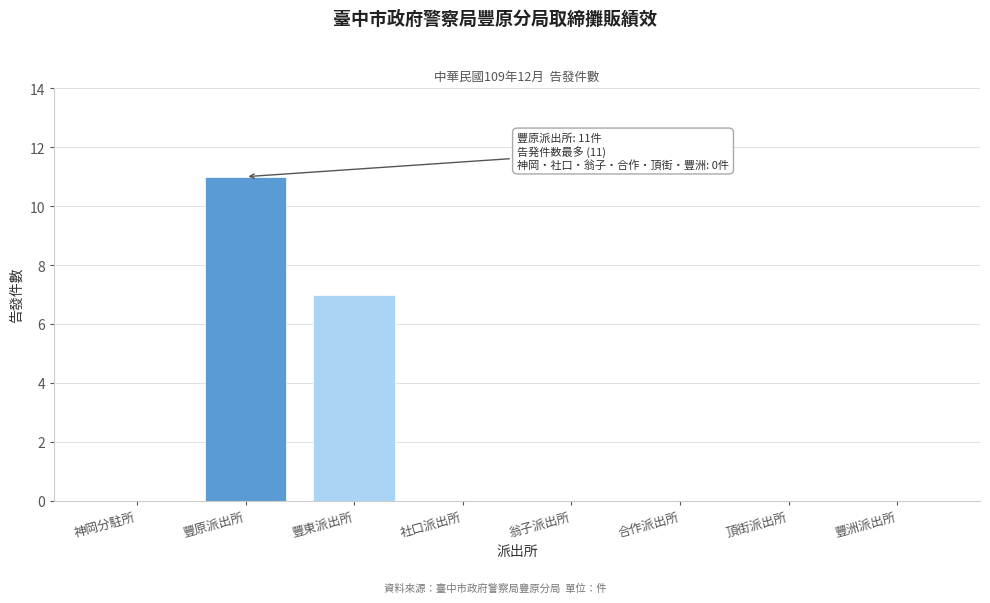

Reading left to right, transcribe all the data shown in this chart.

神岡分駐所=0	豐原派出所=11	豐東派出所=7	社口派出所=0	翁子派出所=0	合作派出所=0	頂街派出所=0	豐洲派出所=0